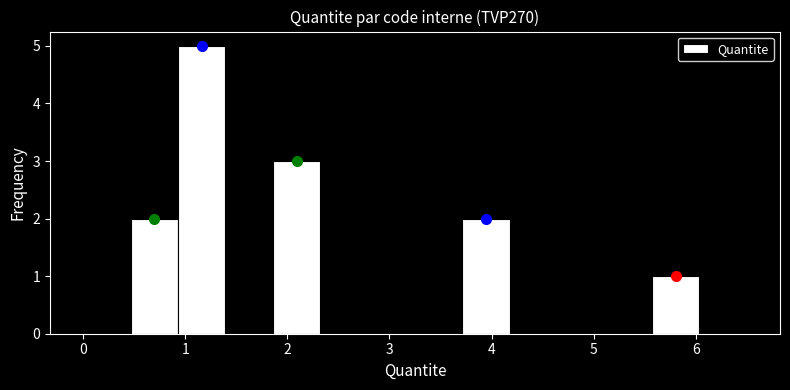

Which range on the x-axis has the tallest bar?

0.9 to 1.4